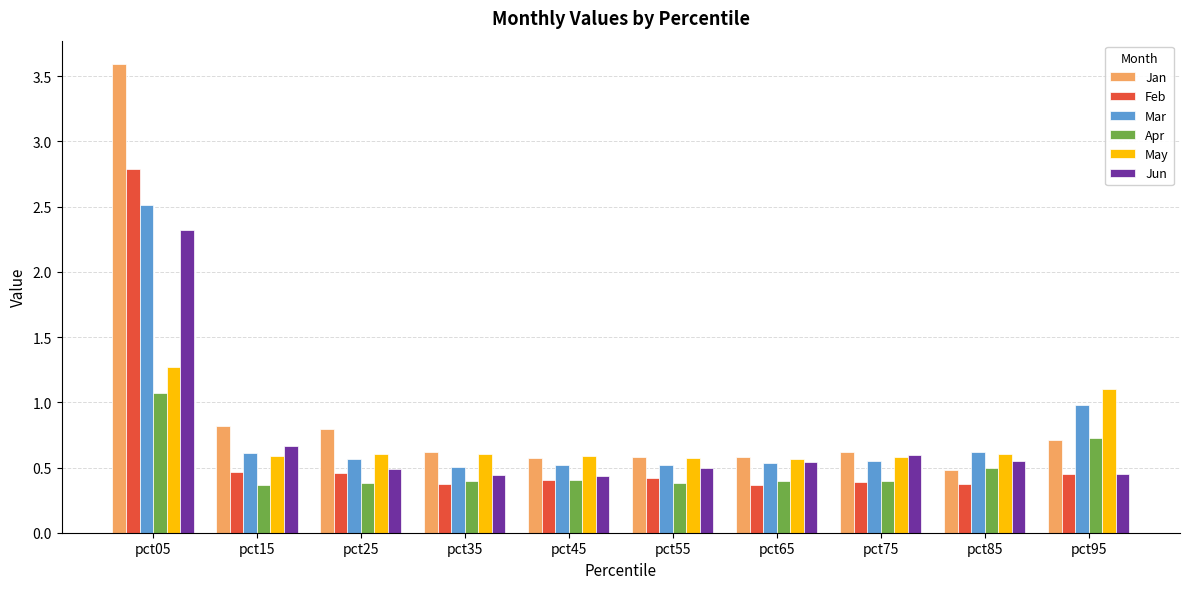

What are all the series names shown in the legend?

Jan, Feb, Mar, Apr, May, Jun